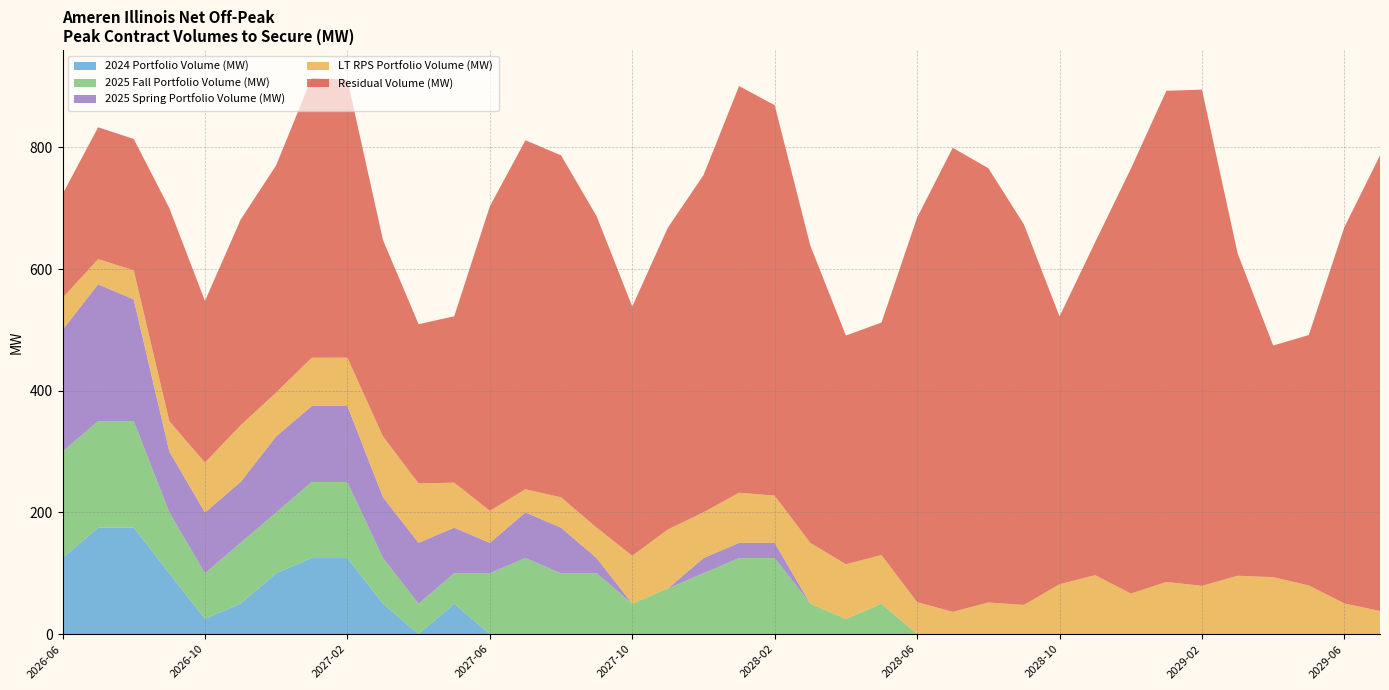

Reading left to right, extract all data points from this chart.

Residual Volume (MW): 170.4	216.7	215.9	350.0	265.5	337.9	373.5	460.0	456.8	322.6	261.7	273.4	500.4	573.6	562.1	511.8	409.6	496.0	554.1	668.4	641.7	488.6	375.9	382.0	631.9	762.7	713.8	625.4	440.1	547.2	697.9	807.3	815.5	530.1	380.7	411.5	618.5	748.6
LT RPS Portfolio Volume (MW): 52.6	41.3	47.9	50.0	82.0	93.1	72.2	79.3	79.4	100.0	97.7	74.0	52.6	38.1	49.9	50.0	78.8	97.0	75.2	82.4	77.6	100.0	89.9	80.0	52.6	36.6	52.0	48.0	82.0	97.0	66.7	85.8	79.4	95.9	93.6	80.0	50.4	38.1
2025 Spring Portfolio Volume (MW): 200.0	225.0	200.0	100.0	100.0	100.0	125.0	125.0	125.0	100.0	100.0	75.0	50.0	75.0	75.0	25.0	0.0	0.0	25.0	25.0	25.0	0.0	0.0	0.0	0.0	0.0	0.0	0.0	0.0	0.0	0.0	0.0	0.0	0.0	0.0	0.0	0.0	0.0
2025 Fall Portfolio Volume (MW): 175.0	175.0	175.0	100.0	75.0	100.0	100.0	125.0	125.0	75.0	50.0	50.0	100.0	125.0	100.0	100.0	50.0	75.0	100.0	125.0	125.0	50.0	25.0	50.0	0.0	0.0	0.0	0.0	0.0	0.0	0.0	0.0	0.0	0.0	0.0	0.0	0.0	0.0
2024 Portfolio Volume (MW): 125.0	175.0	175.0	100.0	25.0	50.0	100.0	125.0	125.0	50.0	0.0	50.0	0.0	0.0	0.0	0.0	0.0	0.0	0.0	0.0	0.0	0.0	0.0	0.0	0.0	0.0	0.0	0.0	0.0	0.0	0.0	0.0	0.0	0.0	0.0	0.0	0.0	0.0